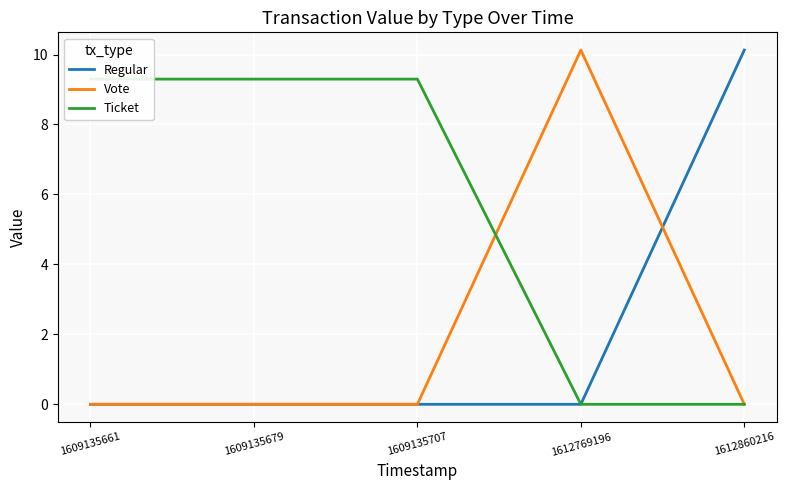

How many lines are shown in the chart?

3